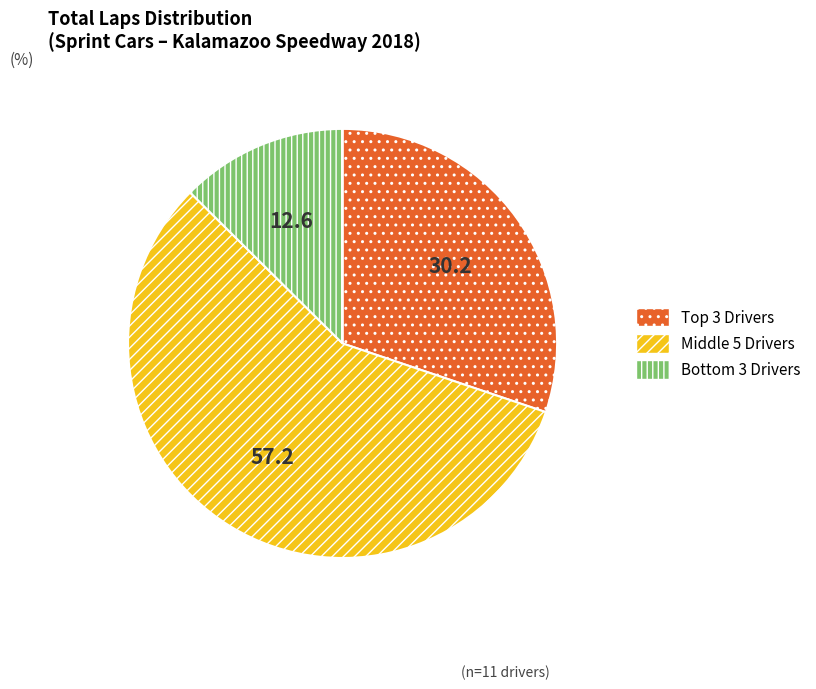

Is there any slice that represents more than half of the pie?

Yes